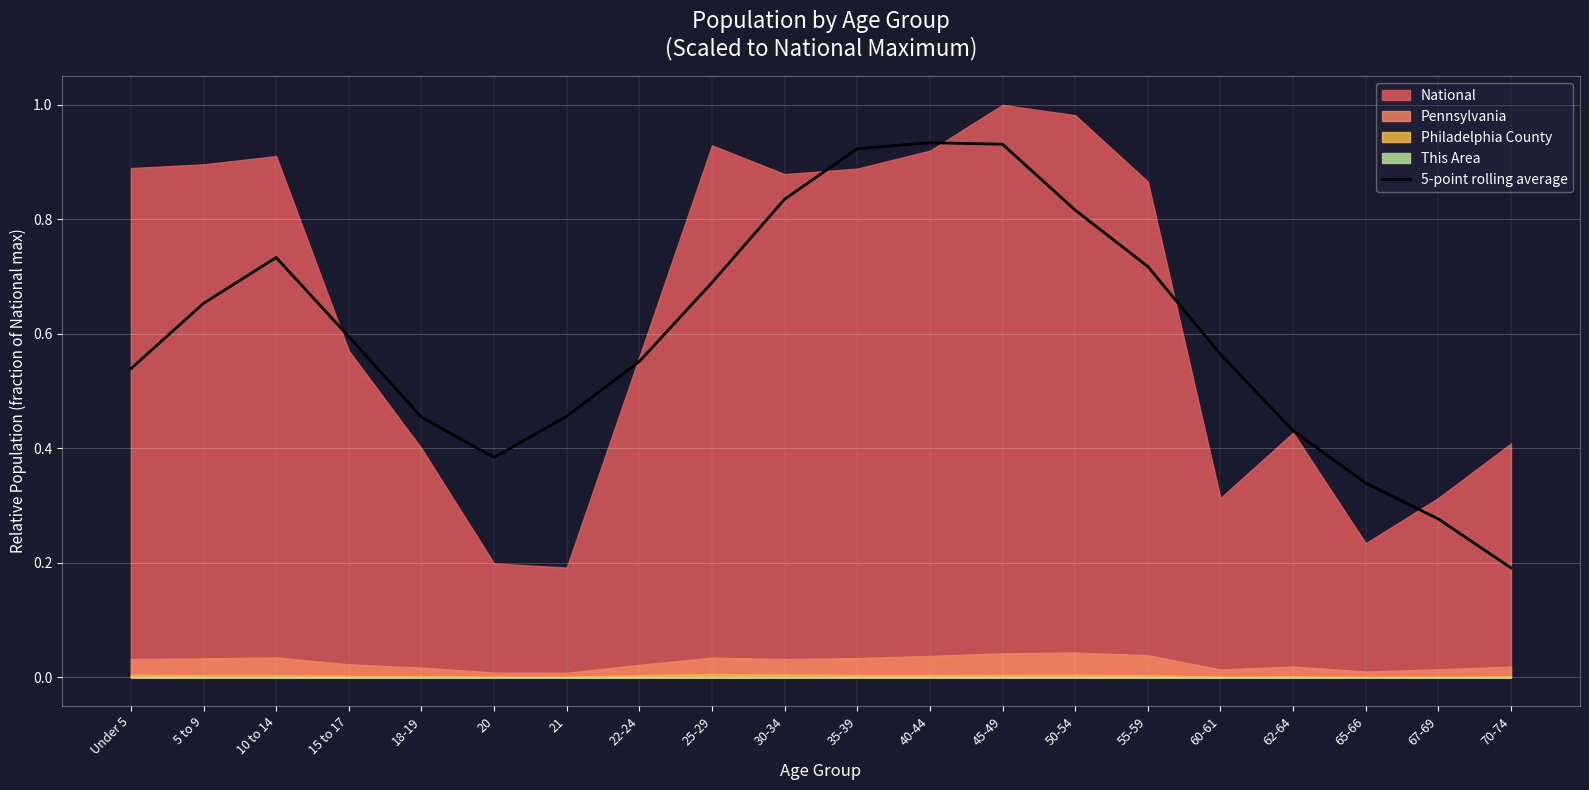

At which label is the value closest to 0?

70-74